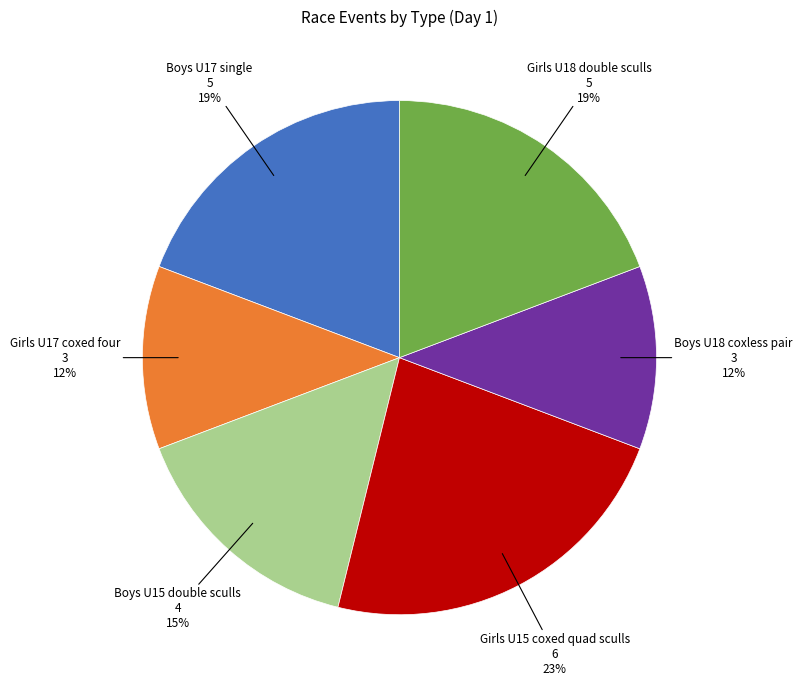

Is it true that Girls U18 double sculls is 1% of the pie?

False